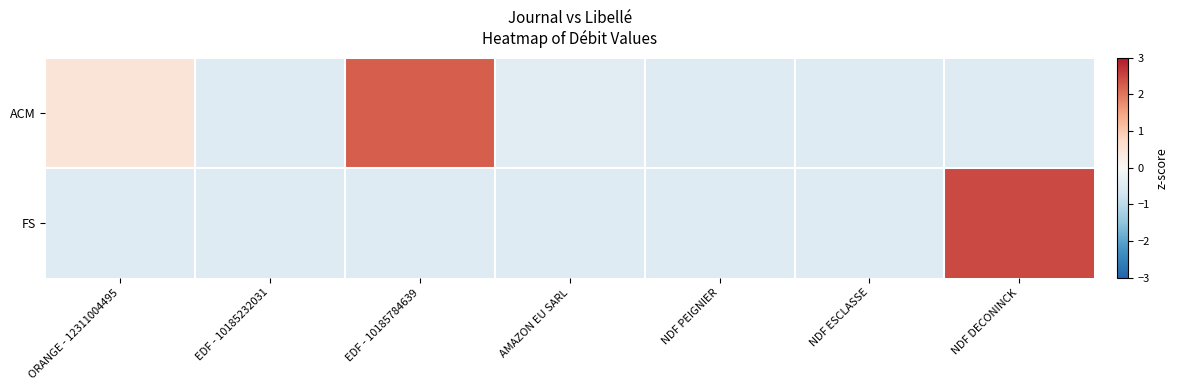

List the series in order of their peak value, highest first.

FS, ACM